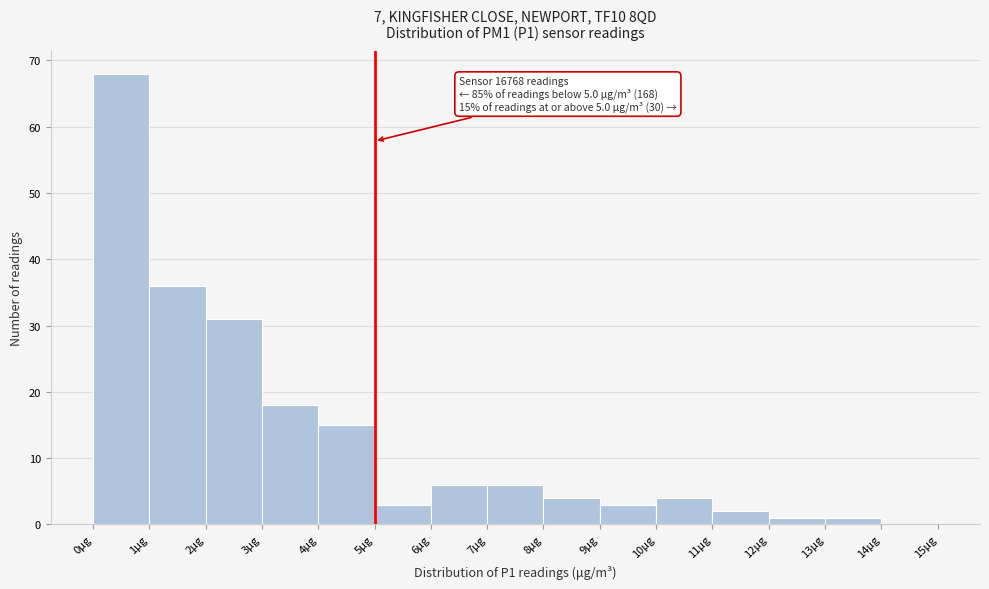

Which range on the x-axis has the tallest bar?

0 to 1